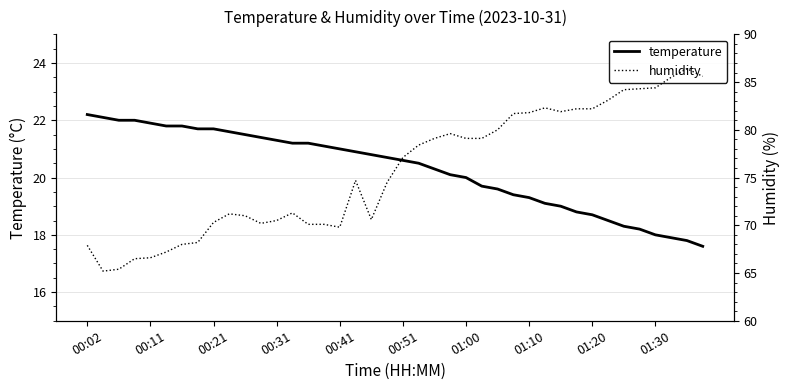

What is the lowest value of the temperature series?

17.6